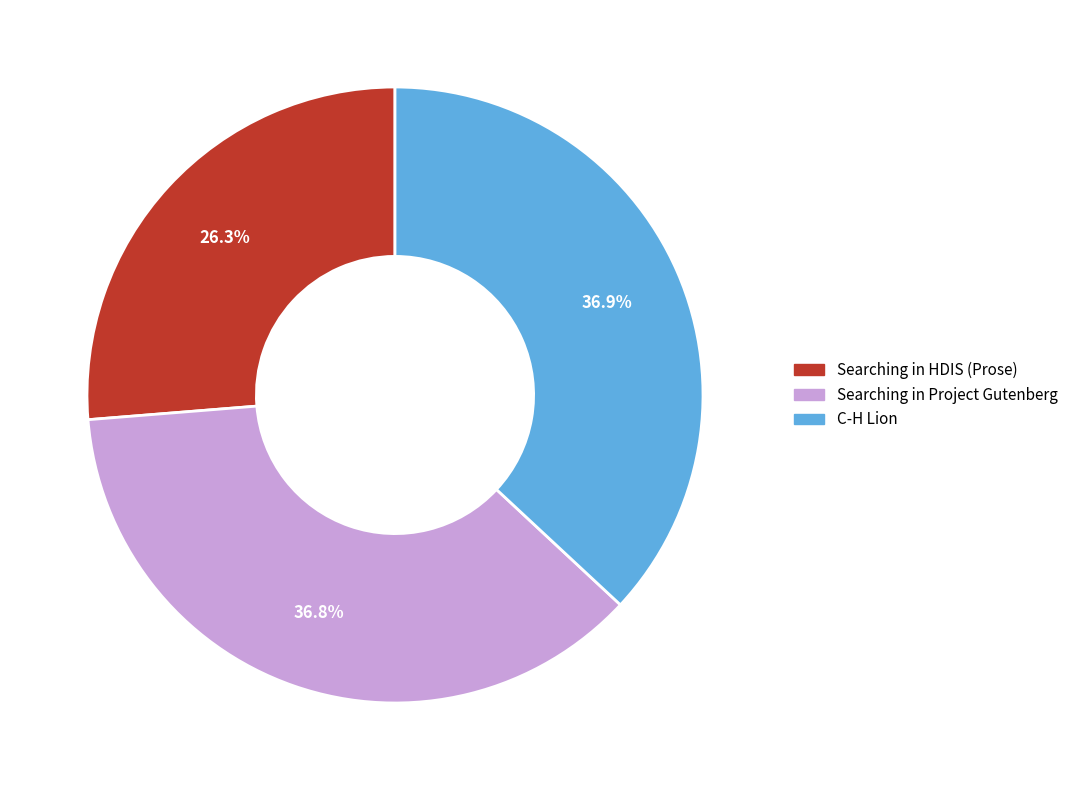

Between Searching in HDIS (Prose) and Searching in Project Gutenberg, which is larger?

Searching in Project Gutenberg